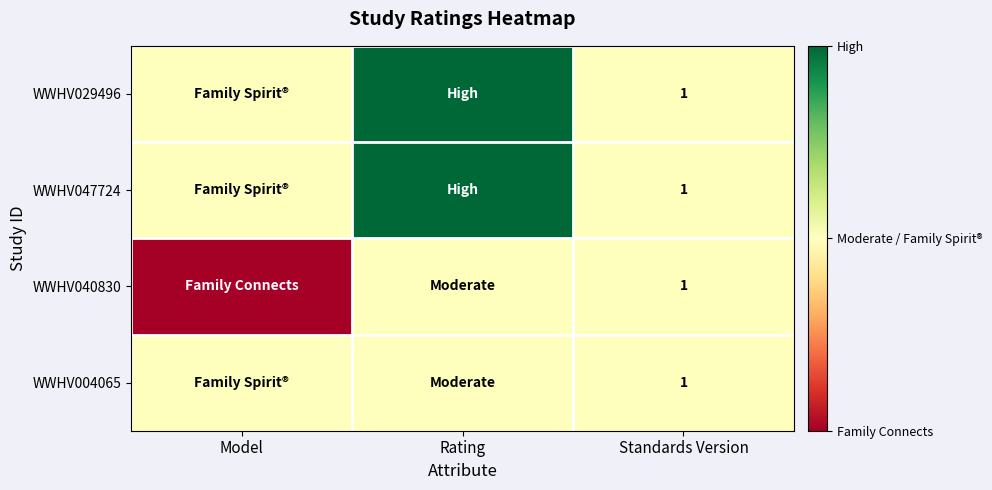

The WWHV047724 series shows 0 at Standards Version. True or false?

False